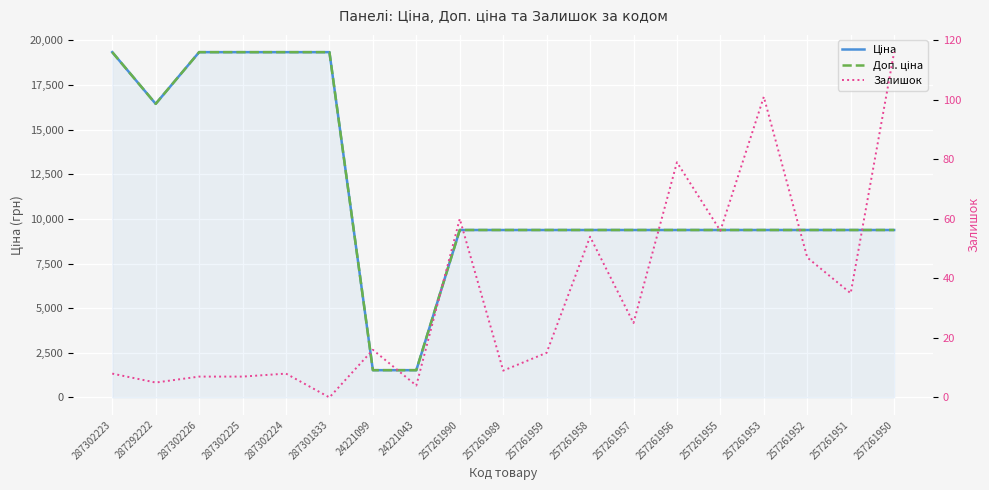

Between 287301833 and 24221099, which is larger?

287301833